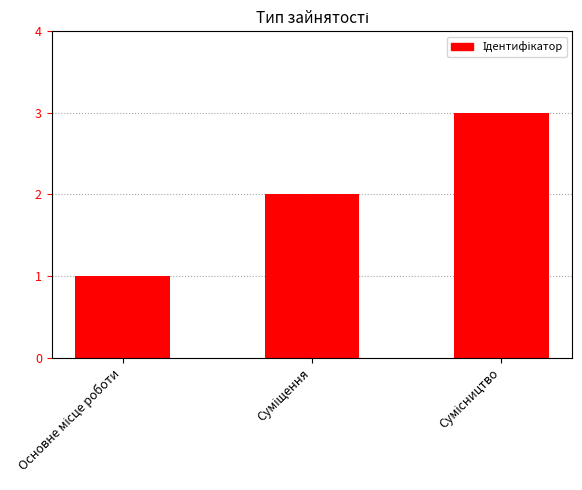

What is the sum of all values?

6